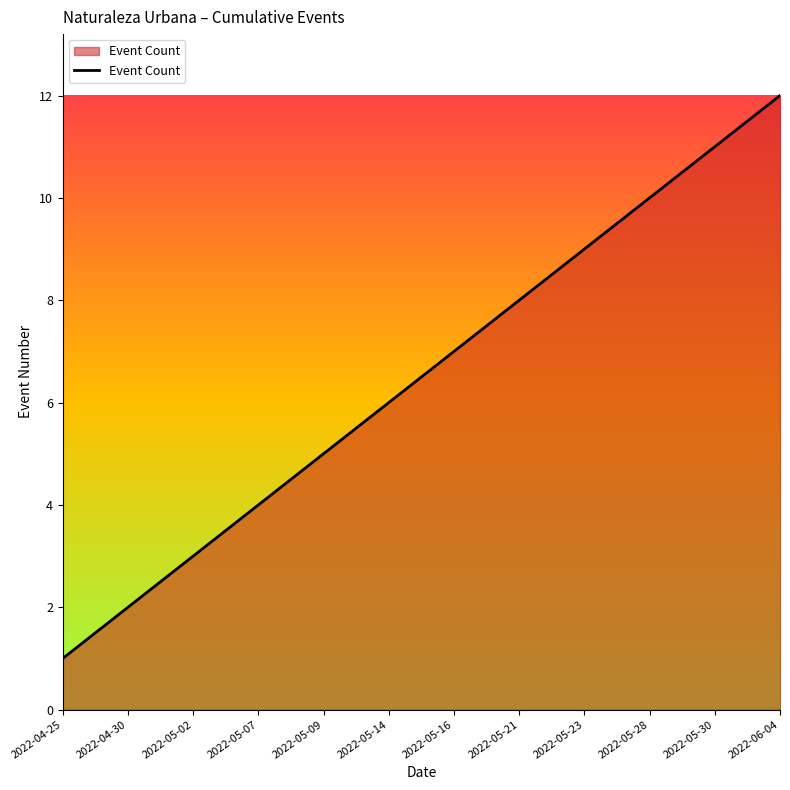

At which label is the value closest to 6?

2022-05-14